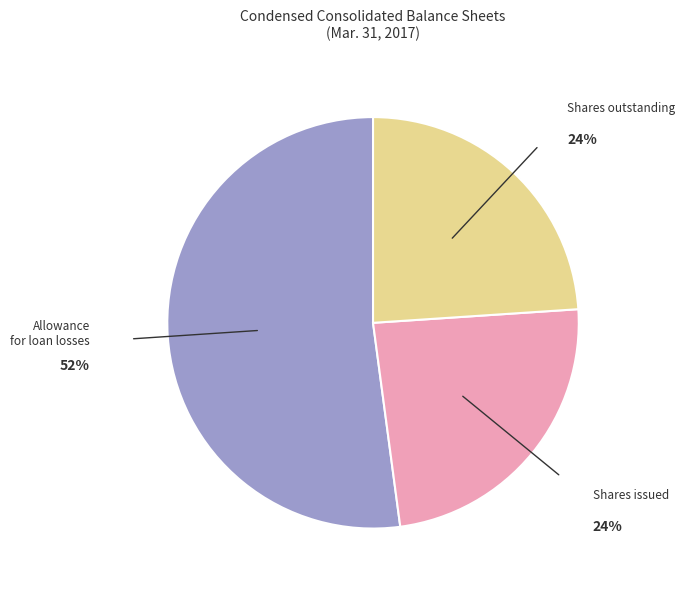

Is there a majority slice in this chart?

Yes